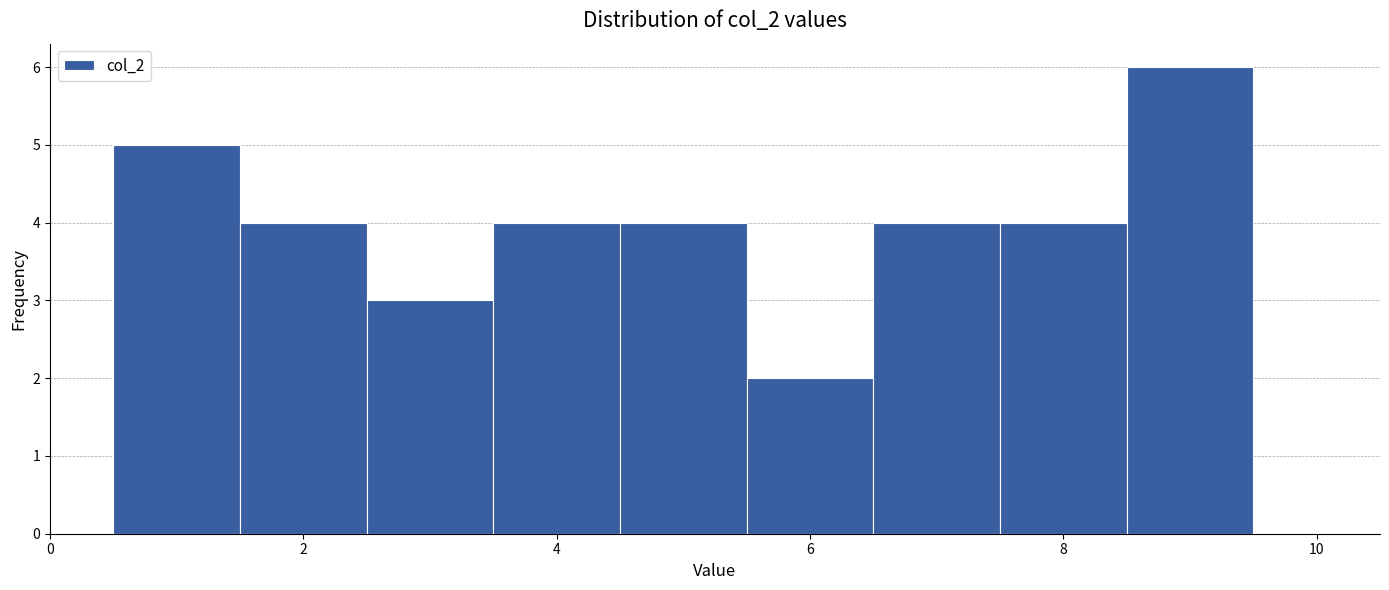

Which range on the x-axis has the tallest bar?

8.5 to 9.5